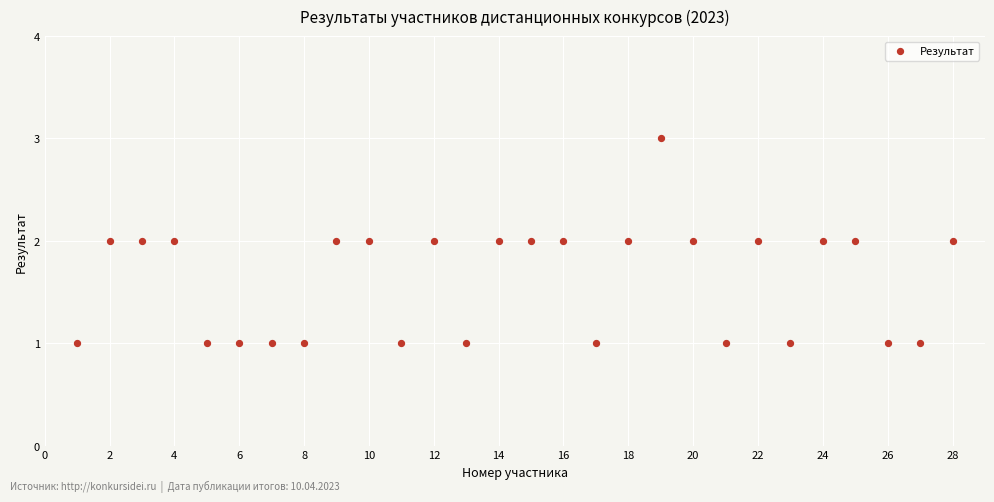

List the coordinates of all points as (X, Y) pairs, reading left to right.

(1, 1)  (2, 2)  (3, 2)  (4, 2)  (5, 1)  (6, 1)  (7, 1)  (8, 1)  (9, 2)  (10, 2)  (11, 1)  (12, 2)  (13, 1)  (14, 2)  (15, 2)  (16, 2)  (17, 1)  (18, 2)  (19, 3)  (20, 2)  (21, 1)  (22, 2)  (23, 1)  (24, 2)  (25, 2)  (26, 1)  (27, 1)  (28, 2)